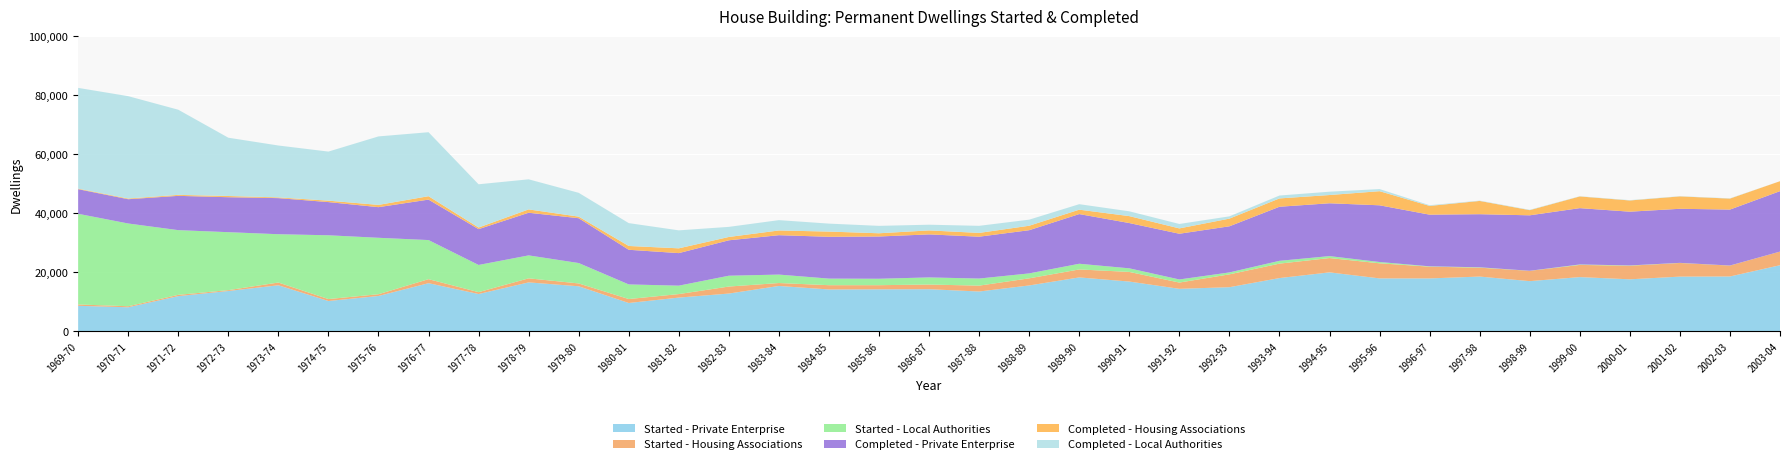

Reading left to right, what are all the values shown in this chart?

Started - Private Enterprise: 8640	8140	11920	13650	15590	10260	11970	16300	12630	16570	15250	9590	11420	12790	15360	14170	14220	14260	13480	15530	18250	16850	14390	14940	18030	19960	17920	17910	18540	16990	18360	17610	18520	18570	22380
Started - Housing Associations: 450	350	430	290	930	660	590	1360	630	1370	960	1340	1190	2370	990	1450	1400	1580	1990	2410	2700	3260	2120	4350	4890	4850	5110	3980	3010	3490	4120	4610	4620	3690	4620
Started - Local Authorities: 30710	28020	21910	19630	16360	21600	19110	13240	9210	7770	6910	4950	2850	3670	2860	2230	2180	2410	2400	1670	1930	1220	1050	650	950	660	440	120	130	20	160	90	40	20	0
Completed - Private Enterprise: 8330	8220	11610	11840	12220	11240	10370	13700	12130	14440	15180	11730	11020	11990	13340	14160	14310	14570	14170	14630	16820	15330	15480	15620	18310	17890	19200	17490	17980	18780	19070	18200	18310	18940	20460
Completed - Housing Associations: 180	240	330	410	250	480	770	1150	550	1130	540	1290	1620	1130	1600	1760	1090	1350	1280	1510	1490	2350	1810	2600	2820	2790	4780	2960	4490	1750	3960	3800	4200	3720	3370
Completed - Local Authorities: 34120	34660	28840	19740	17570	16620	23190	21670	14640	10190	8060	7740	6090	3420	3500	2700	2510	1930	2400	2060	1860	1630	1500	770	980	1130	720	240	110	120	70	110	70	90	0